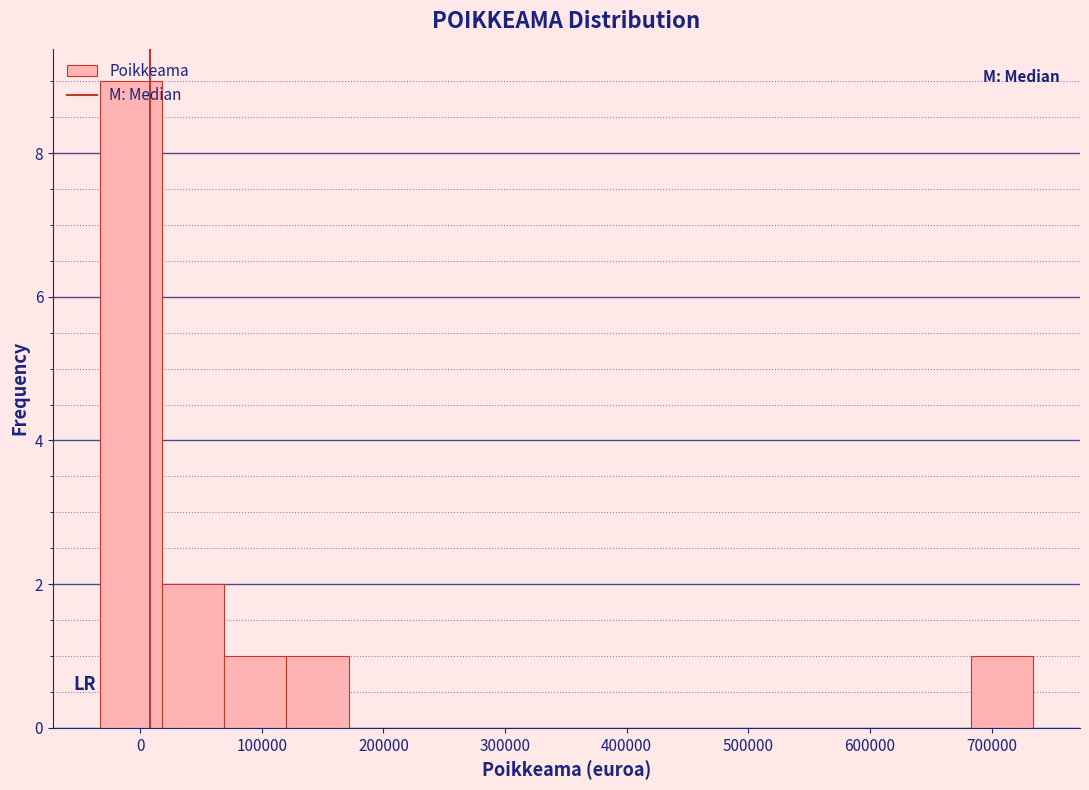

Over which range of the x-axis is the bar tallest?

-30000 to 20000